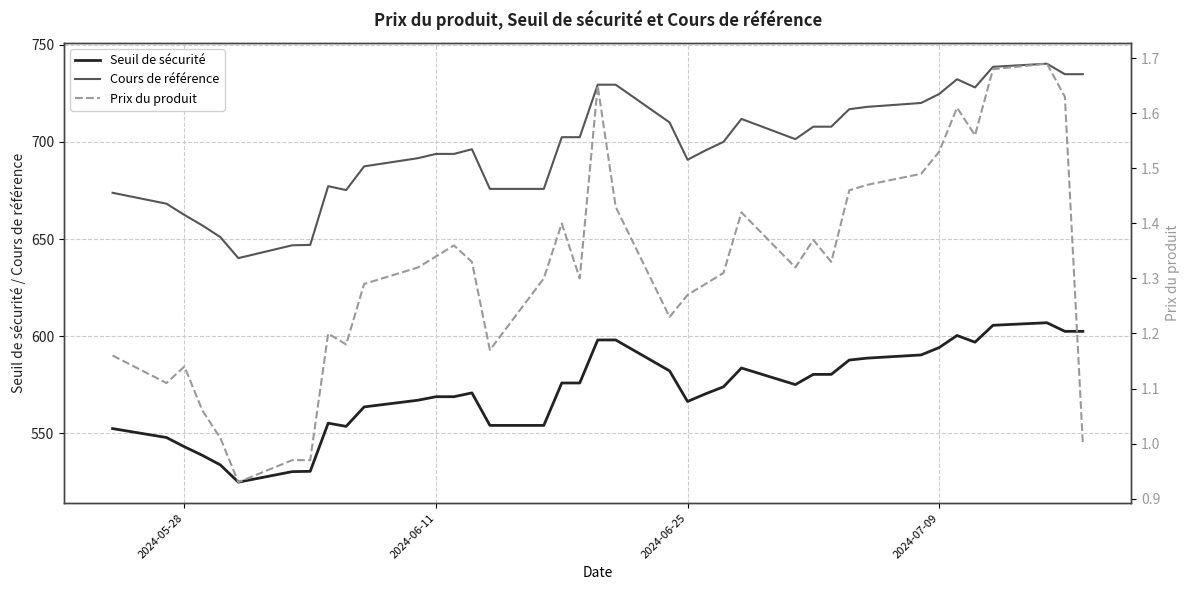

True or false: Seuil de sécurité and Cours de référence intersect in this chart.

False